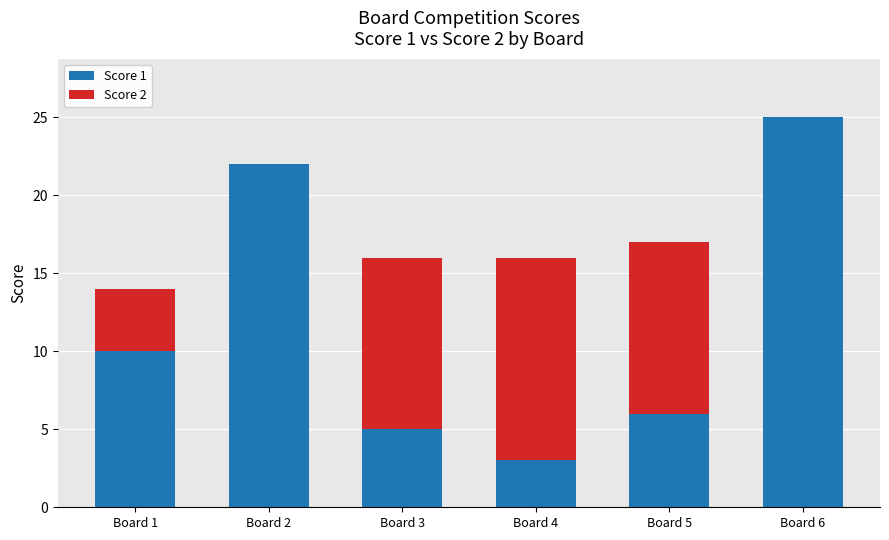

What is the sum of the Score 1 values at Board 3 and Board 1?

15